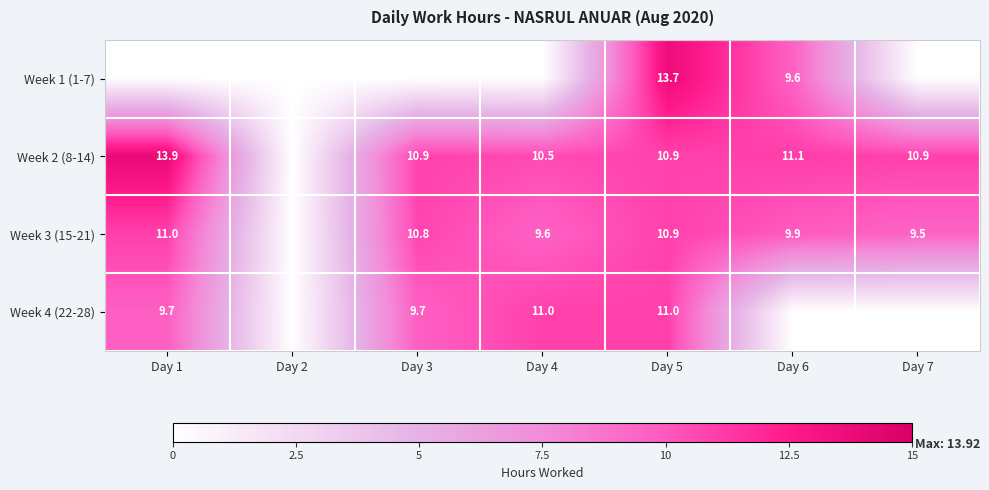

What is the total value across all series at Day 5?

46.5